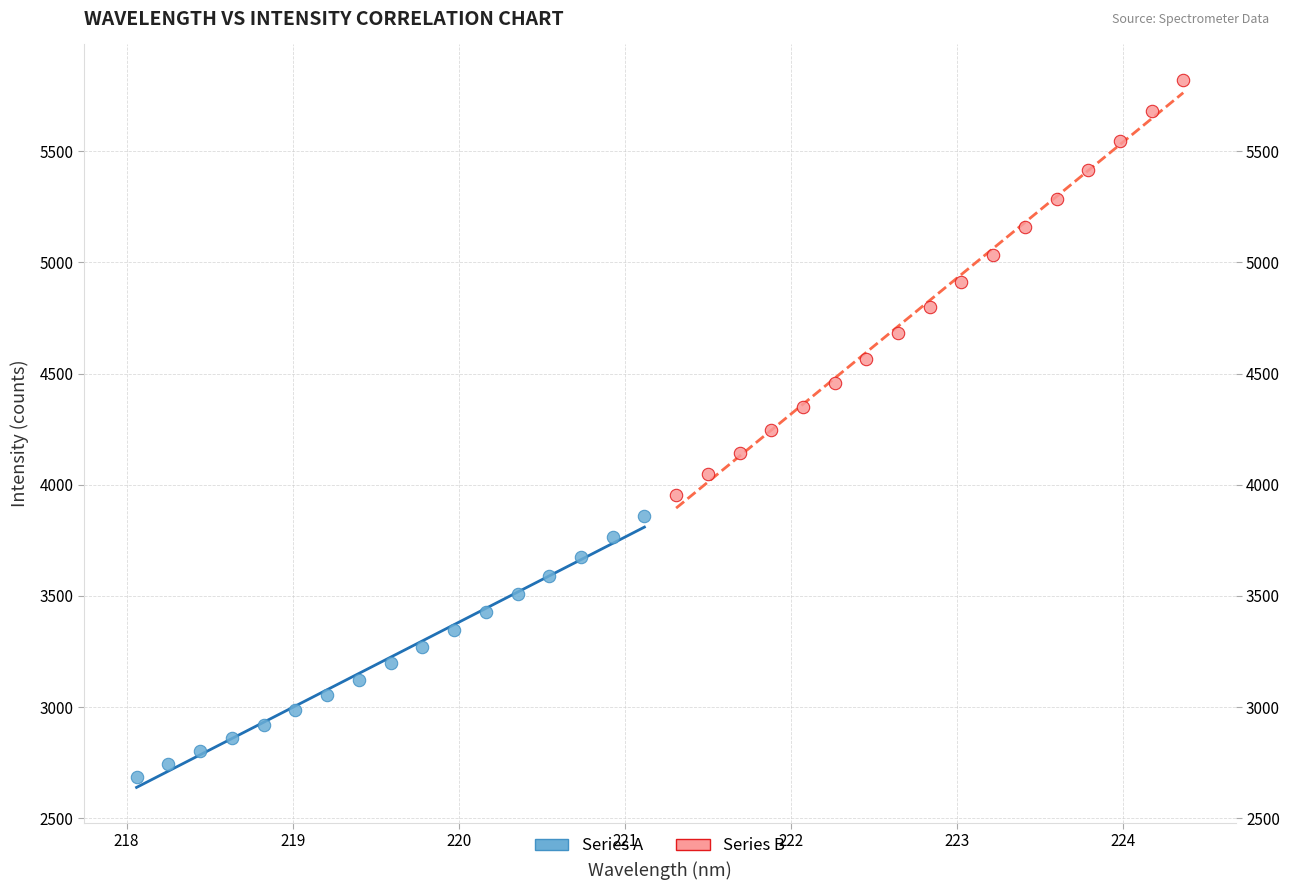

Which series reaches the maximum Y coordinate?

Series B